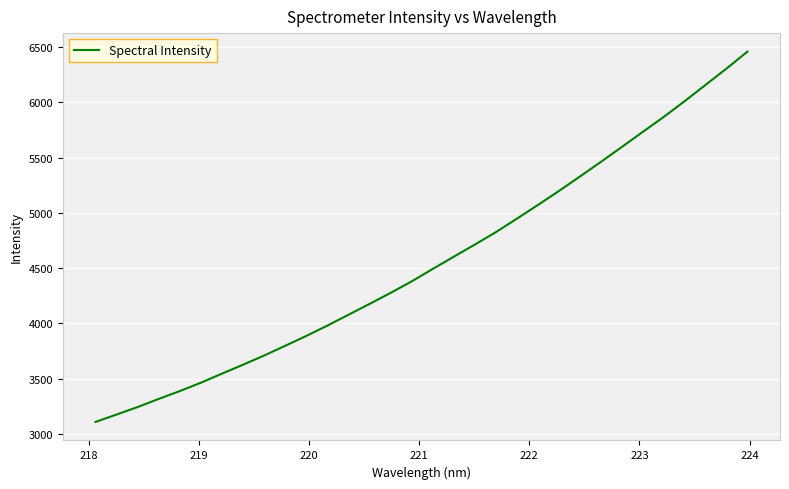

What is the difference between the maximum and minimum values?

3351.3